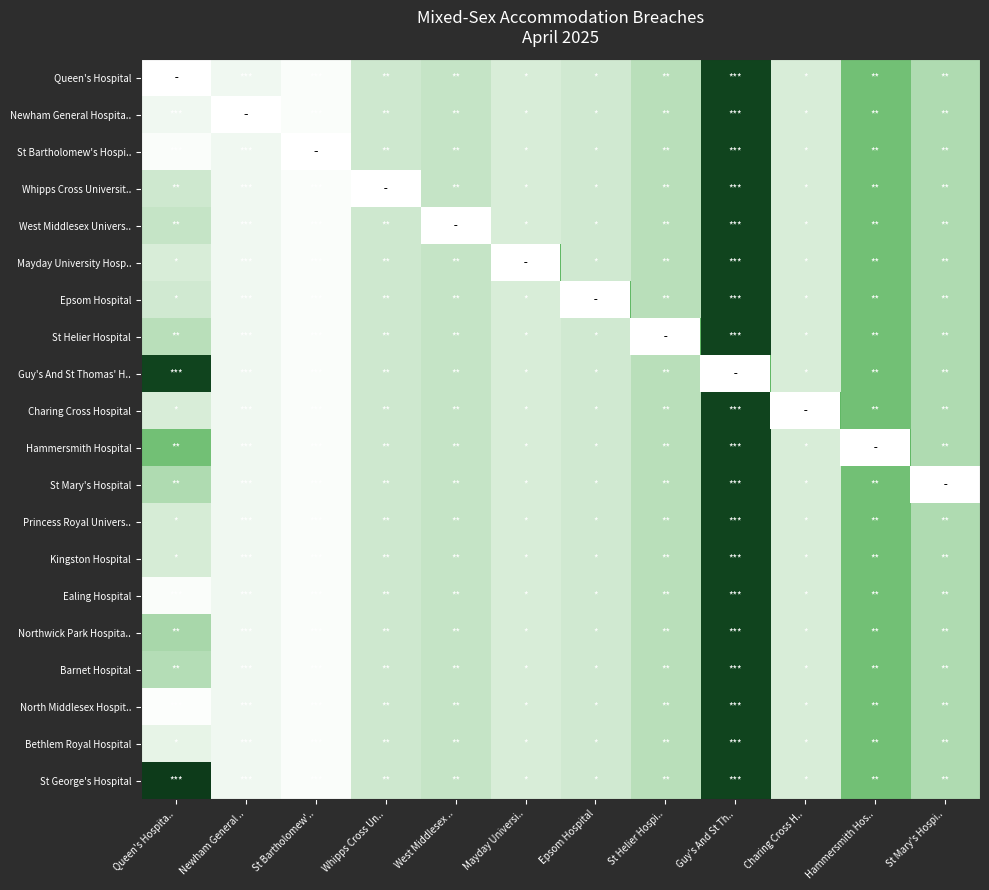

How many series are shown in this chart?

20